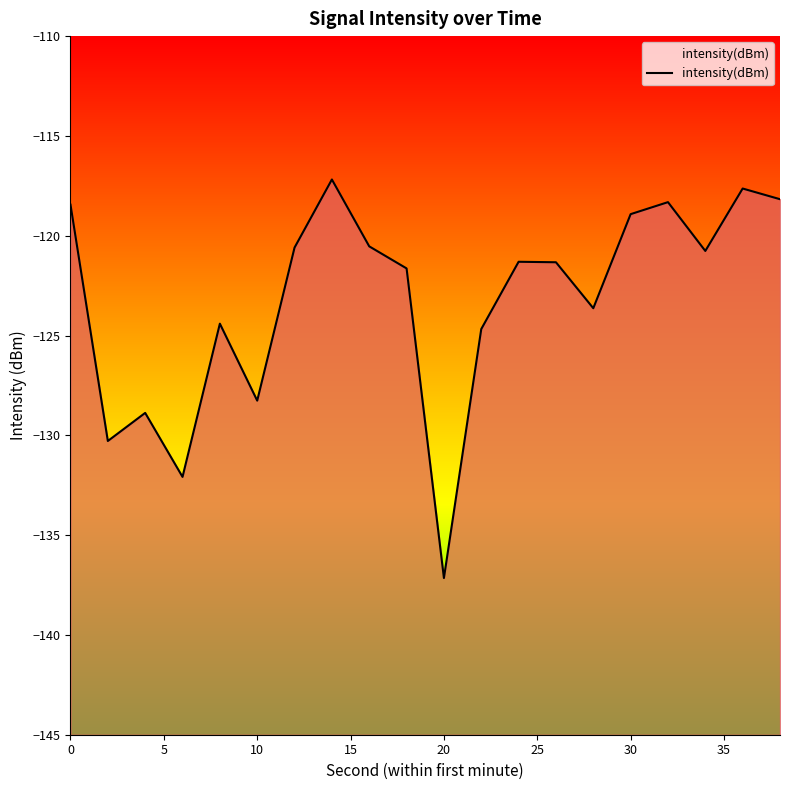

What is the value of the 18th point from the left?

-120.8